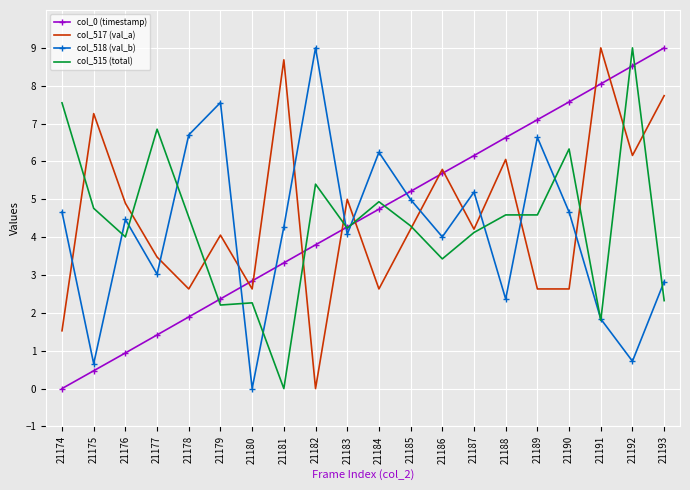

What is the spread (max minus min) of values at 21174?

7.5